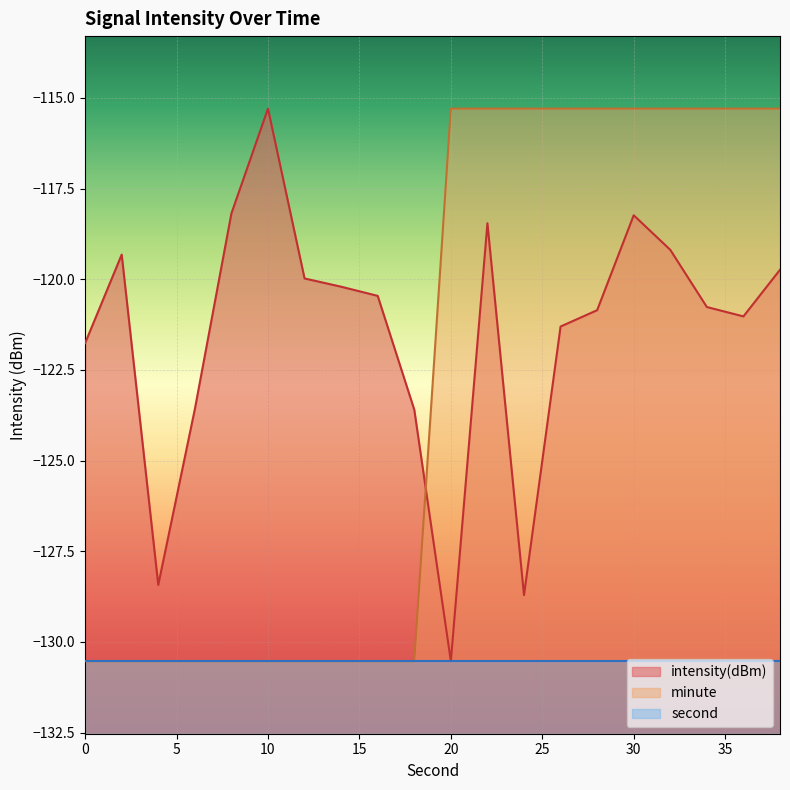

What is the difference between the second highest and second lowest values in the minute series?

15.2